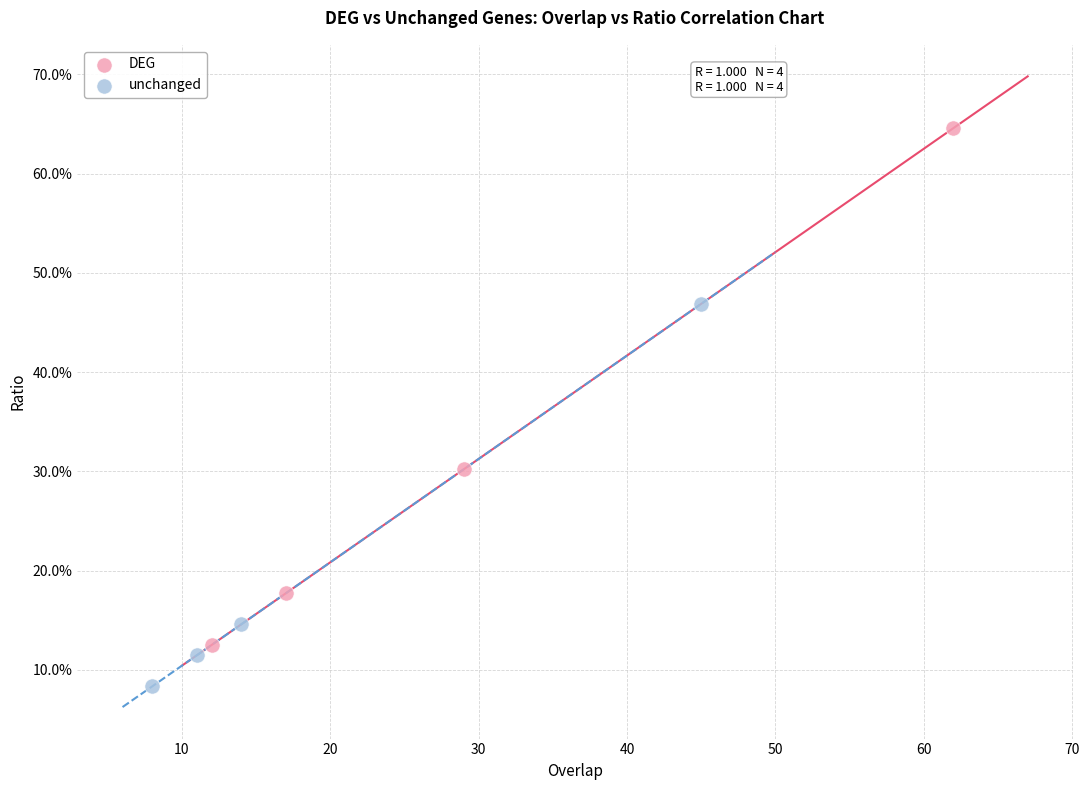

What are all the series names shown in the legend?

DEG, unchanged